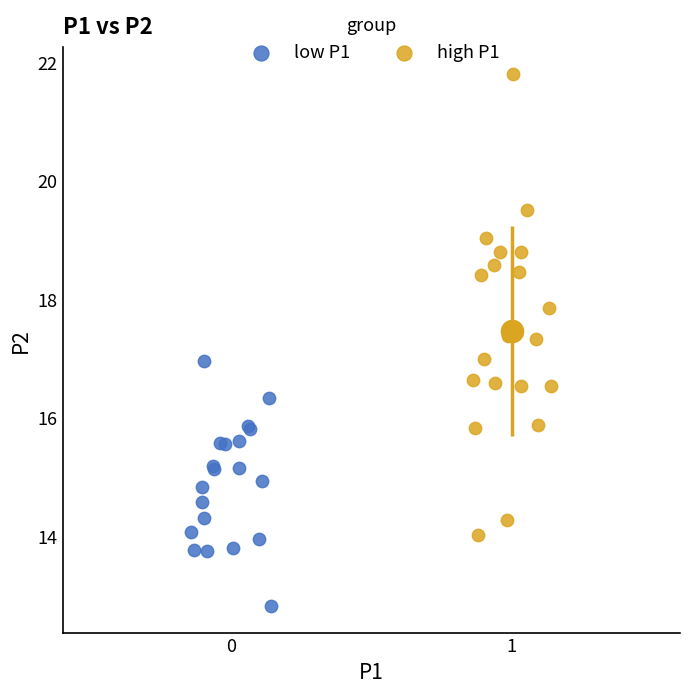

Which series contains the highest Y value?

high P1